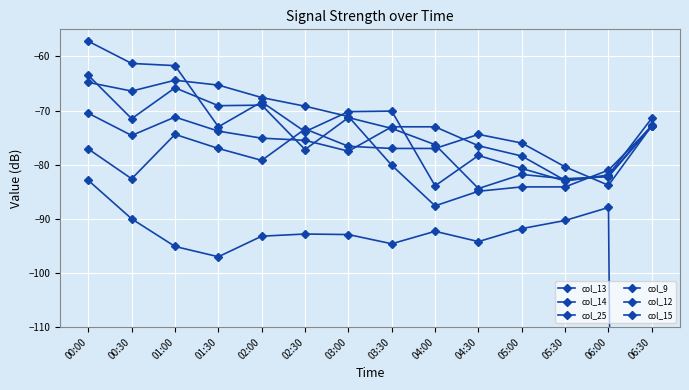

Count the number of categories in the chart.

14